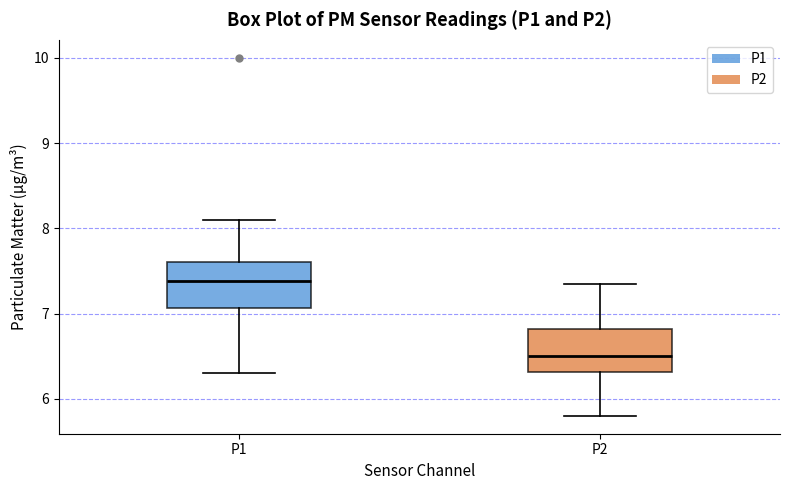

Reading left to right, transcribe this box plot: for each box, give where its median line is, the range the box spans, and where its two whiskers end, as read against the y-axis. The values are not printed on the chart, so give them approximately, as read against the axis.

P1: median 7.4, box 7.1 to 7.6, whiskers 6.3 to 8.1
P2: median 6.5, box 6.3 to 6.8, whiskers 5.8 to 7.4